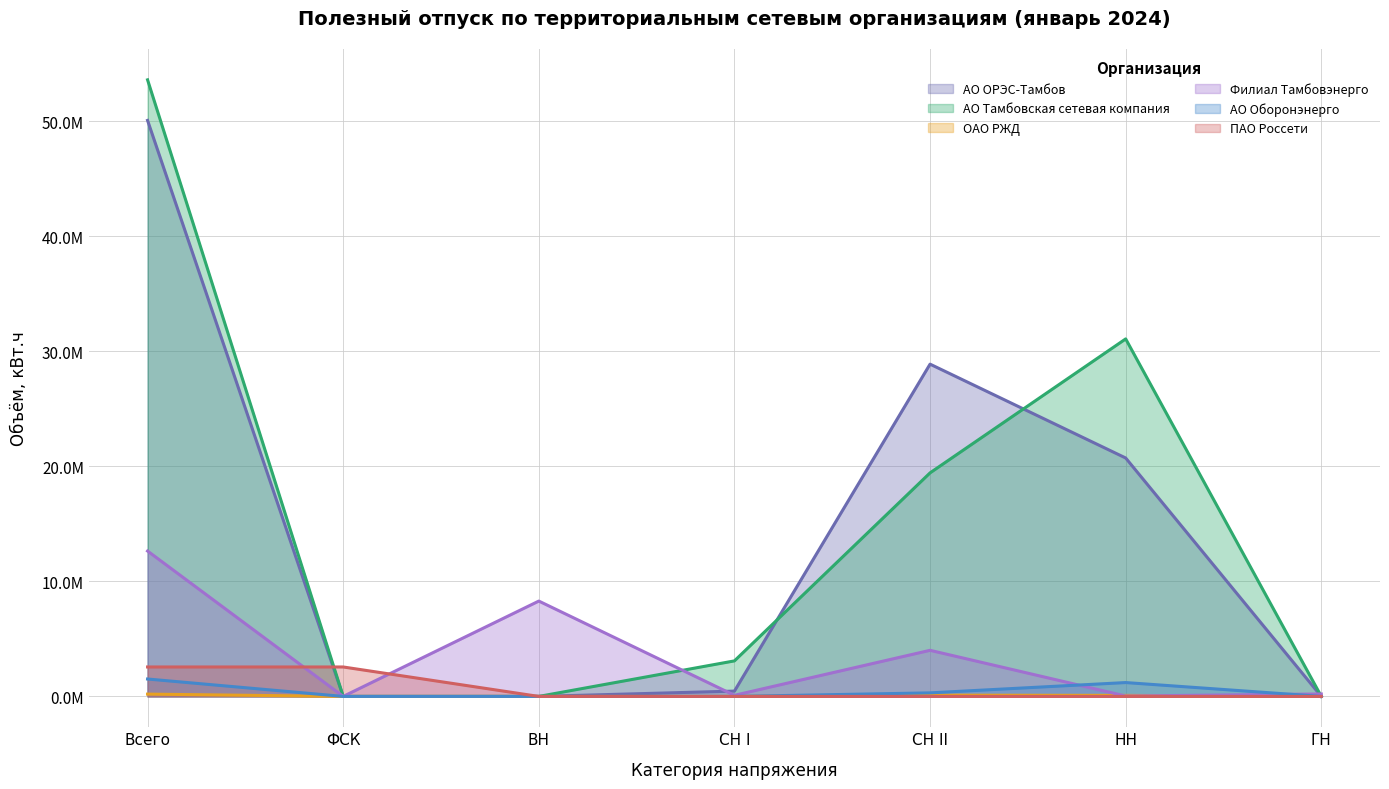

Is the value of ПАО Россети at СН II greater than the value of АО Тамбовская сетевая компания at Всего?

No